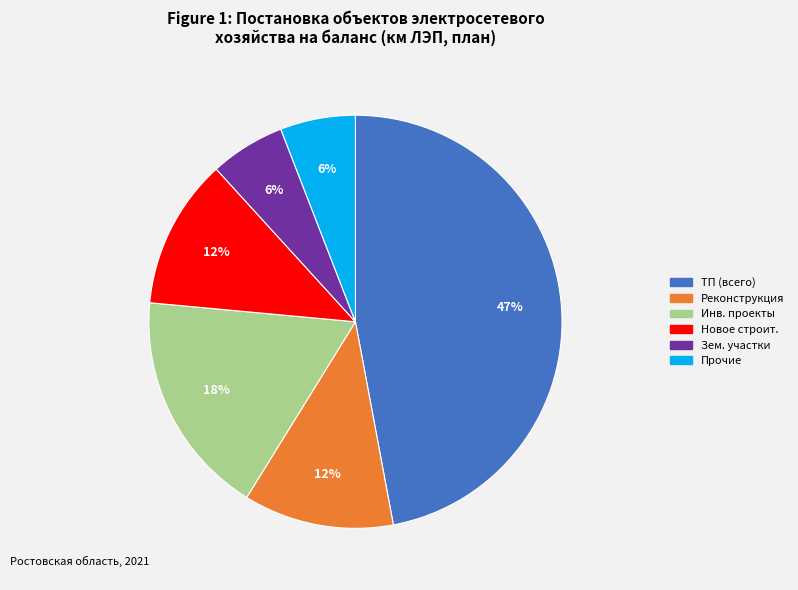

Which category has the biggest portion of the pie?

ТП (всего)